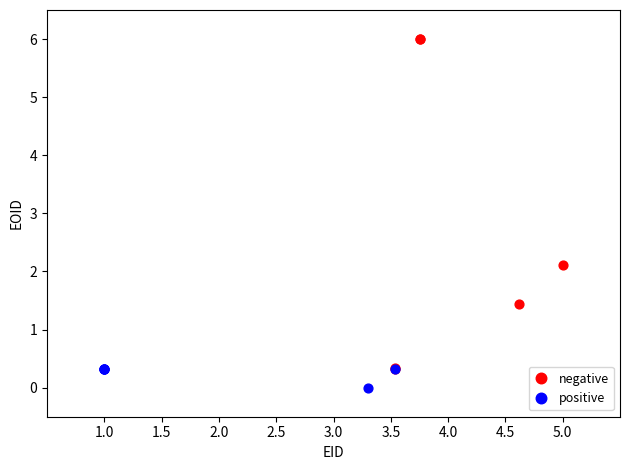

Which series reaches the minimum Y coordinate?

positive